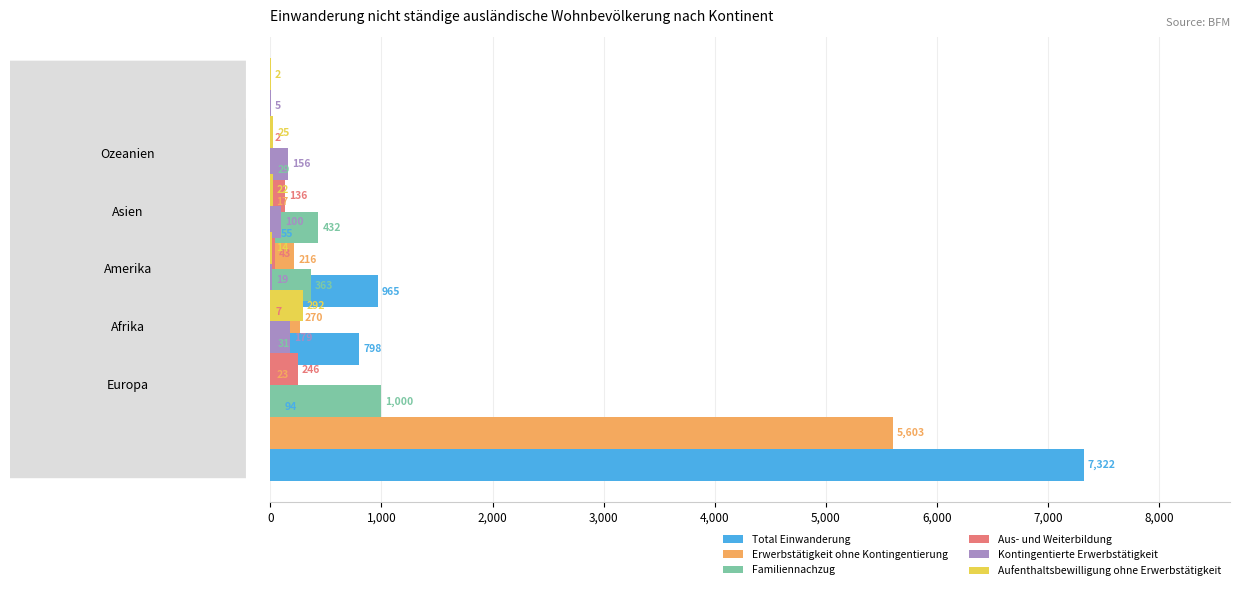

Reading right to left, extract all data points from this chart.

Total Einwanderung: 55	965	798	94	7322
Erwerbstätigkeit ohne Kontingentierung: 17	216	270	23	5603
Familiennachzug: 29	432	363	31	1000
Aus- und Weiterbildung: 2	136	43	7	246
Kontingentierte Erwerbstätigkeit: 5	156	100	19	179
Aufenthaltsbewilligung ohne Erwerbstätigkeit: 2	25	22	14	292